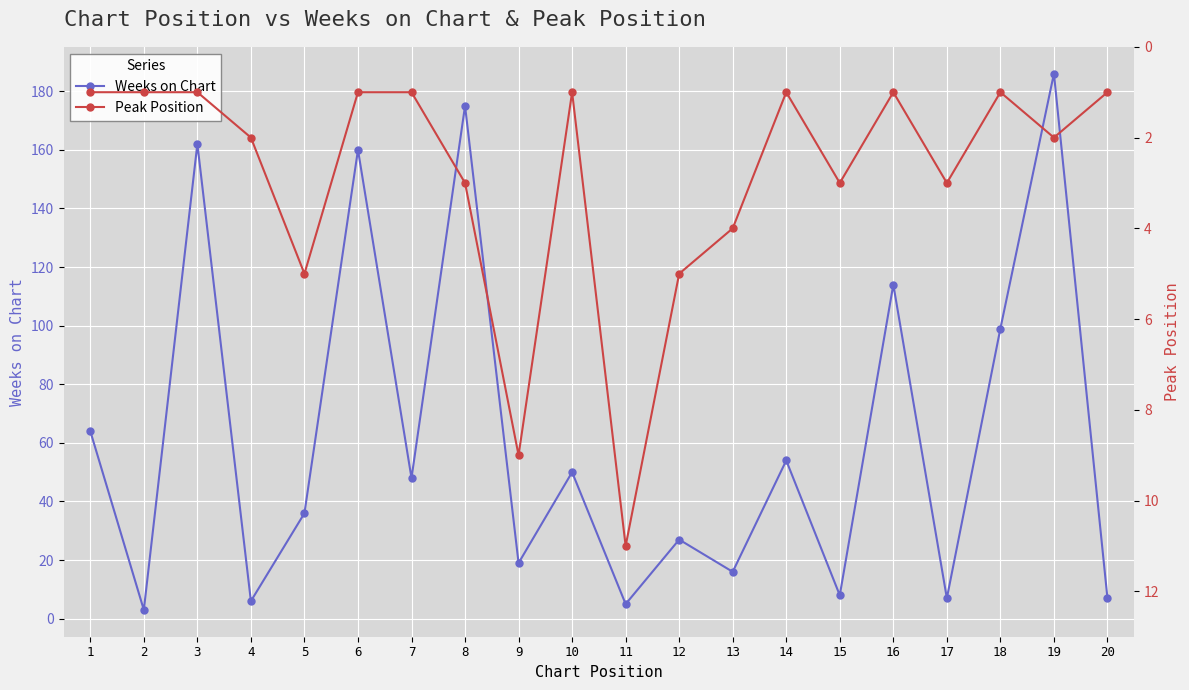

How many data points in Weeks on Chart are less than 48?

10